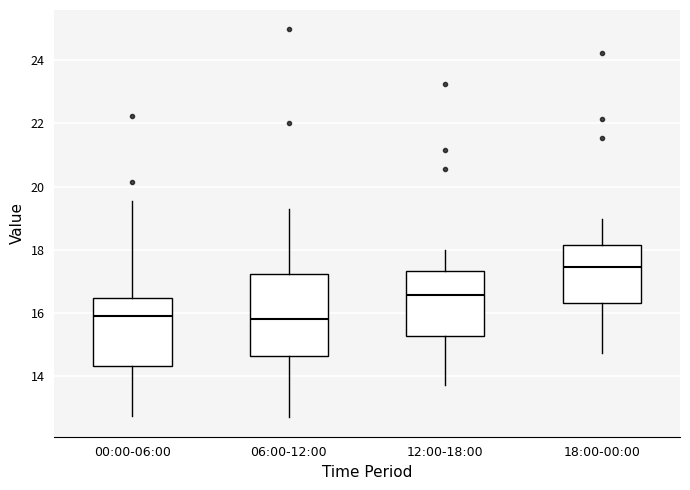

Reading left to right, transcribe this box plot: for each box, give where its median line is, the range the box spans, and where its two whiskers end, as read against the y-axis. The values are not printed on the chart, so give them approximately, as read against the axis.

00:00-06:00: median 16.0, box 14.4 to 16.4, whiskers 12.8 to 19.6
06:00-12:00: median 15.8, box 14.6 to 17.2, whiskers 12.8 to 19.4
12:00-18:00: median 16.6, box 15.2 to 17.4, whiskers 13.8 to 18.0
18:00-00:00: median 17.4, box 16.4 to 18.2, whiskers 14.8 to 19.0